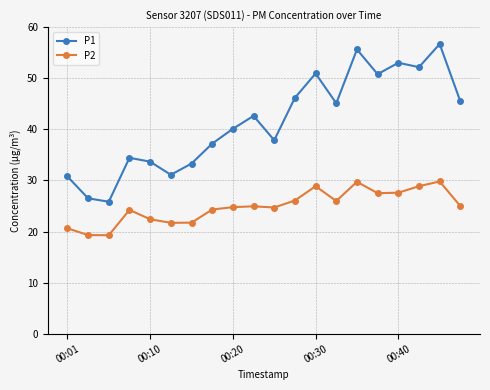

What is the value of the P1 point at the 14th from the left?

45.1